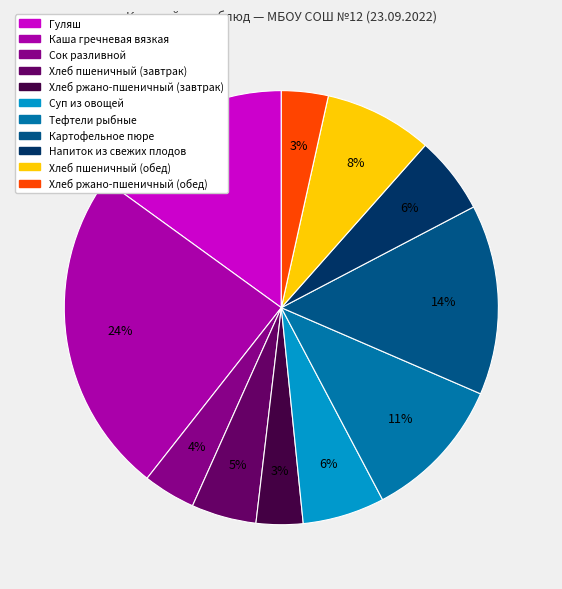

True or false: Сок разливной accounts for 4% of the total.

True